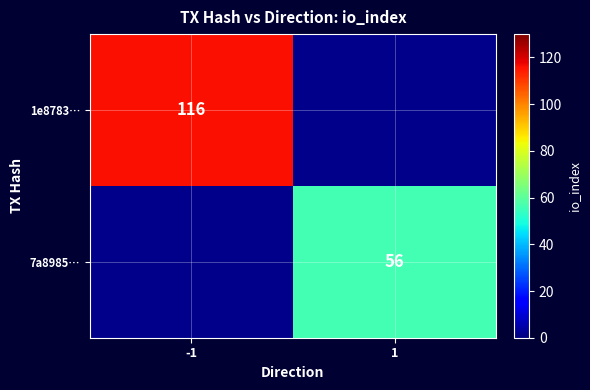

Is it true that 7a8985… equals 17 at 1?

False